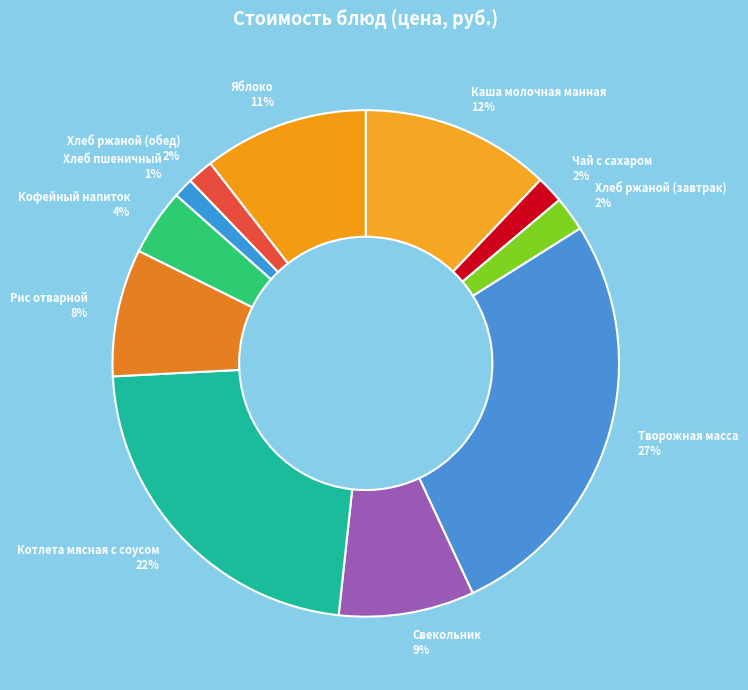

Which category has the biggest portion of the pie?

Творожная масса